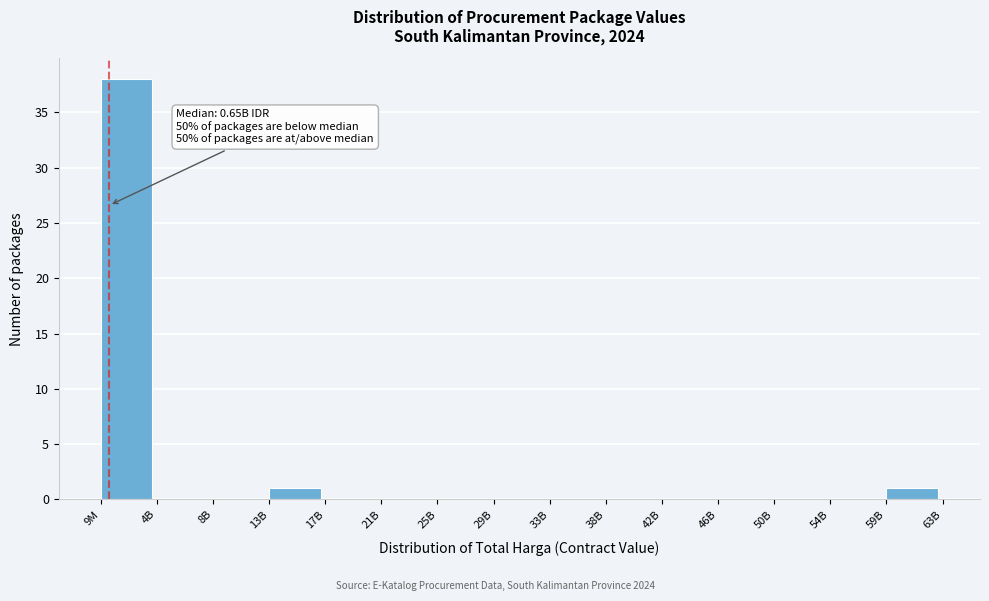

Reading right to left, list all the values displayed in this chart.

59B=1	54B=0	50B=0	46B=0	42B=0	38B=0	33B=0	29B=0	25B=0	21B=0	17B=0	13B=1	8B=0	4B=0	9M=38